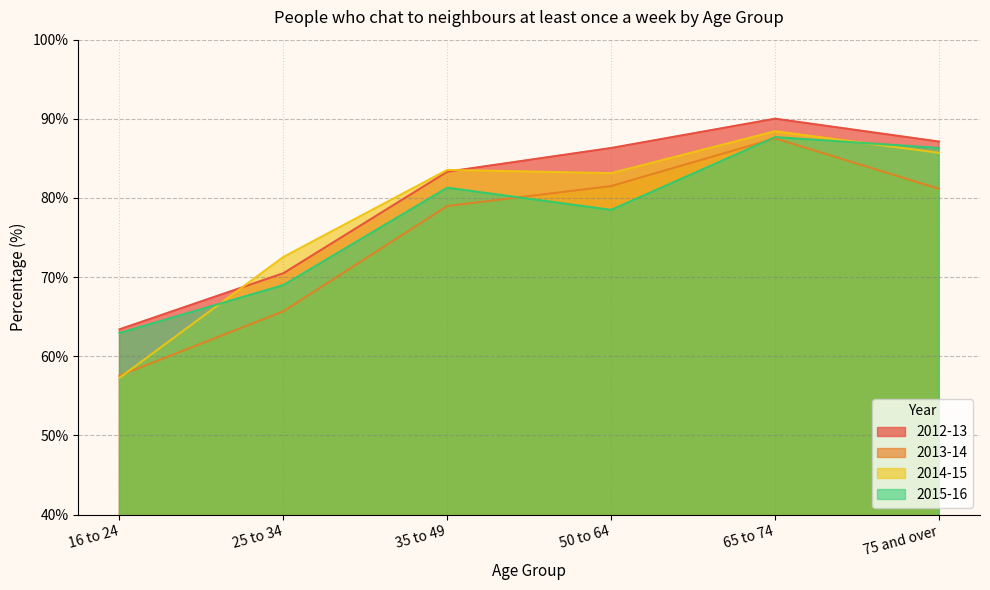

What is the total value across all series at 16 to 24?

241.2